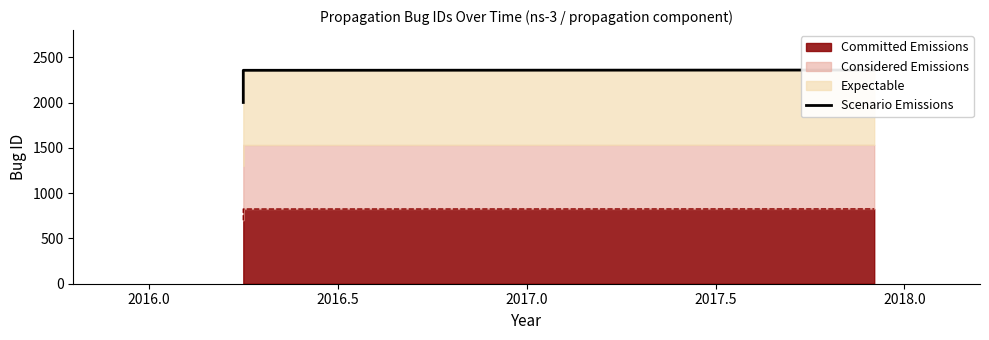

The value at 2016.5 is 3838. True or false?

False